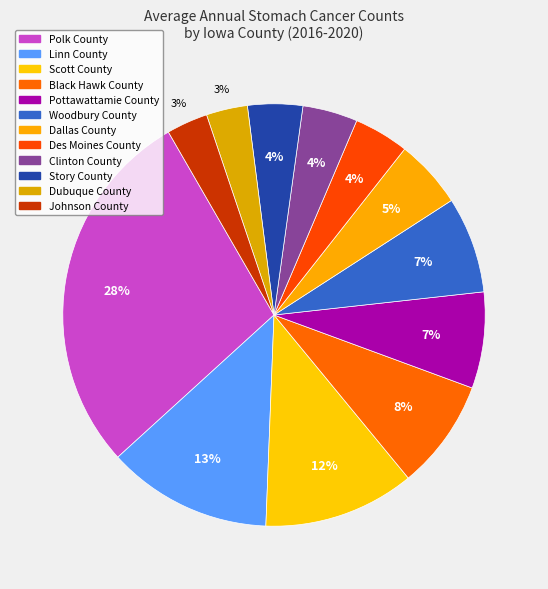

Is Clinton County the majority of the pie?

No